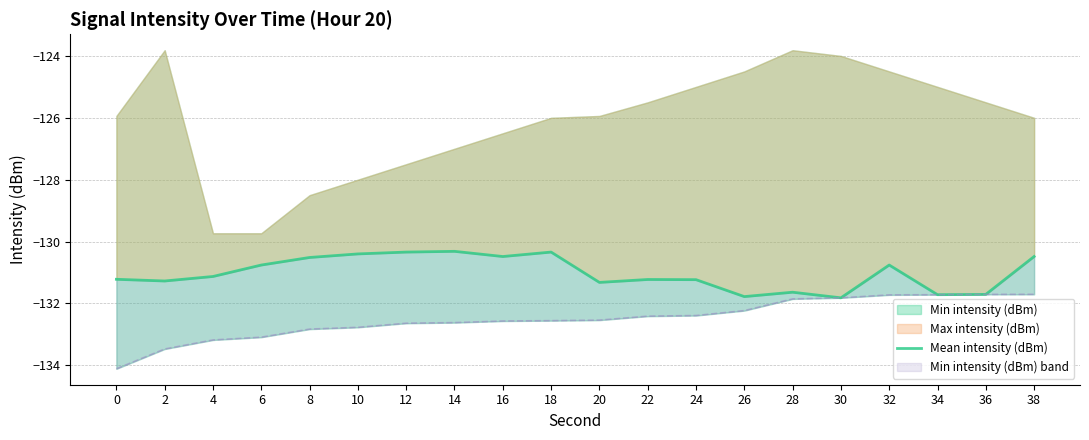

True or false: there are more than 0 points higher than both neighbors.

True